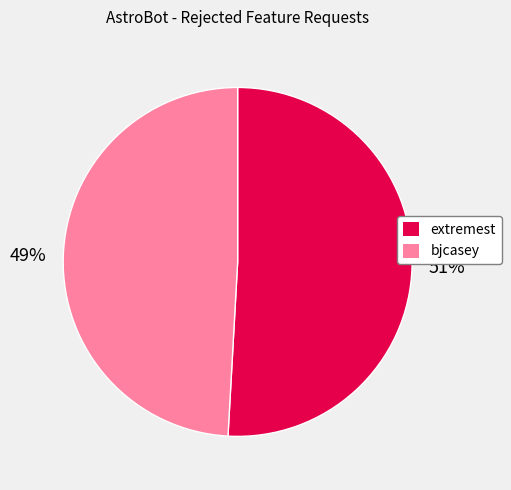

Do bjcasey and extremest together represent more than half of the pie?

Yes